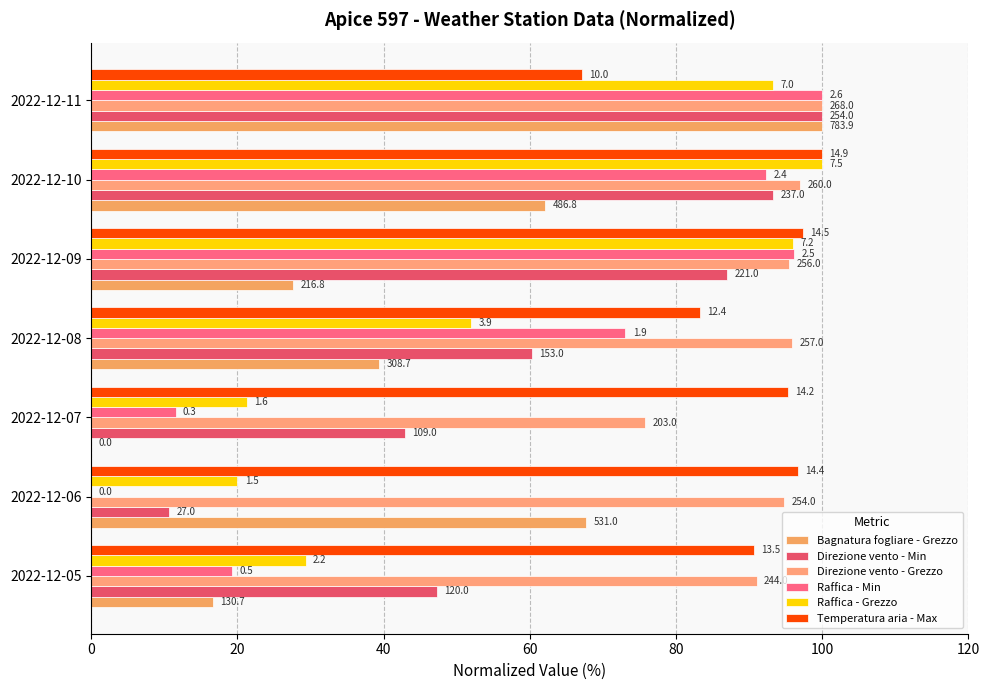

Which series has the largest total across all categories?

Direzione vento - Grezzo